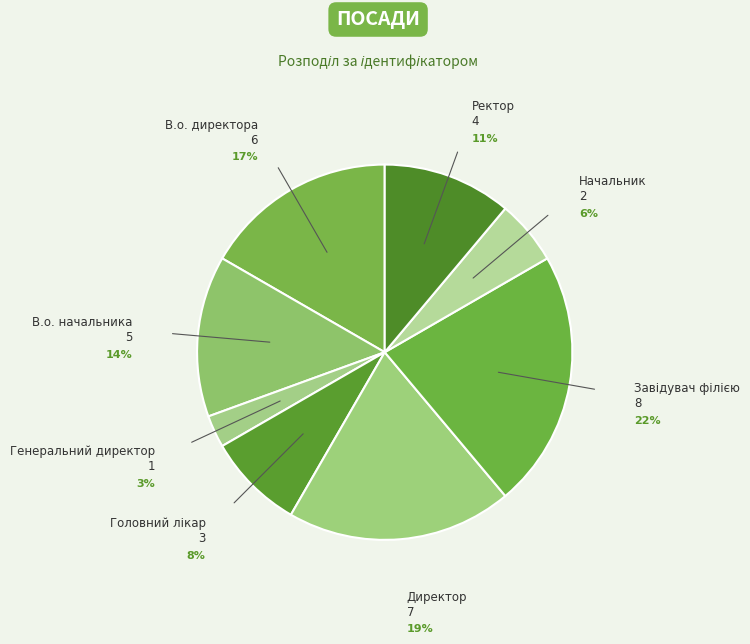

Does В.о. начальника account for over 50% of the chart?

No